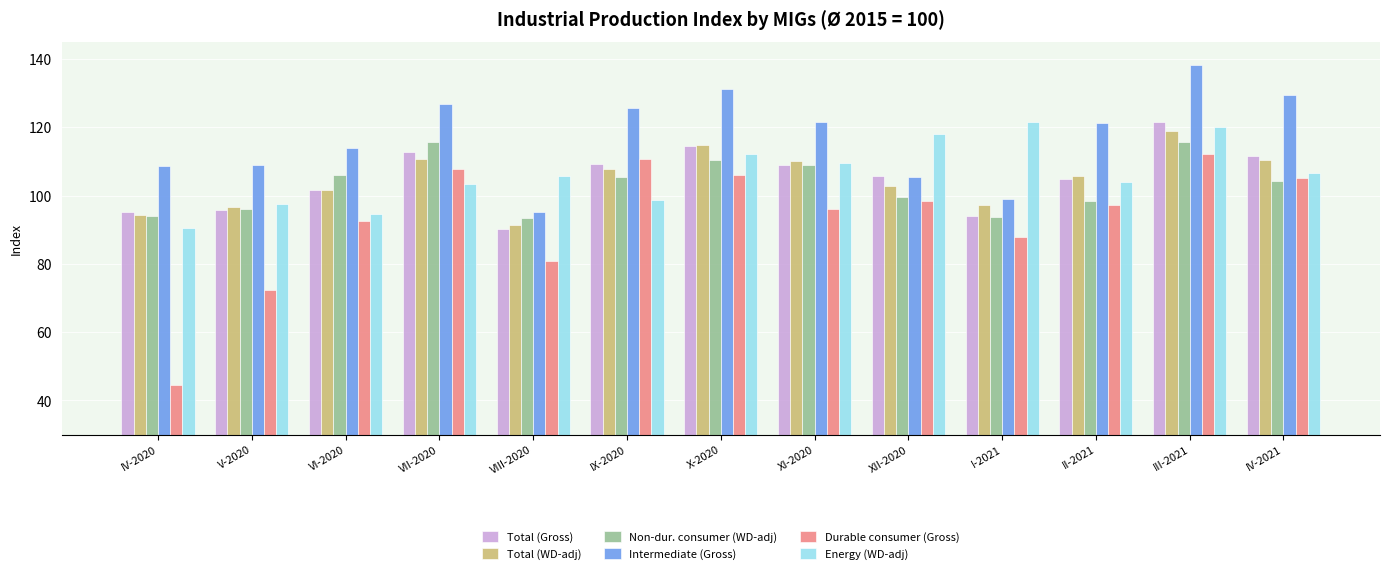

What is the difference between the highest and lowest values at I-2021?

33.5